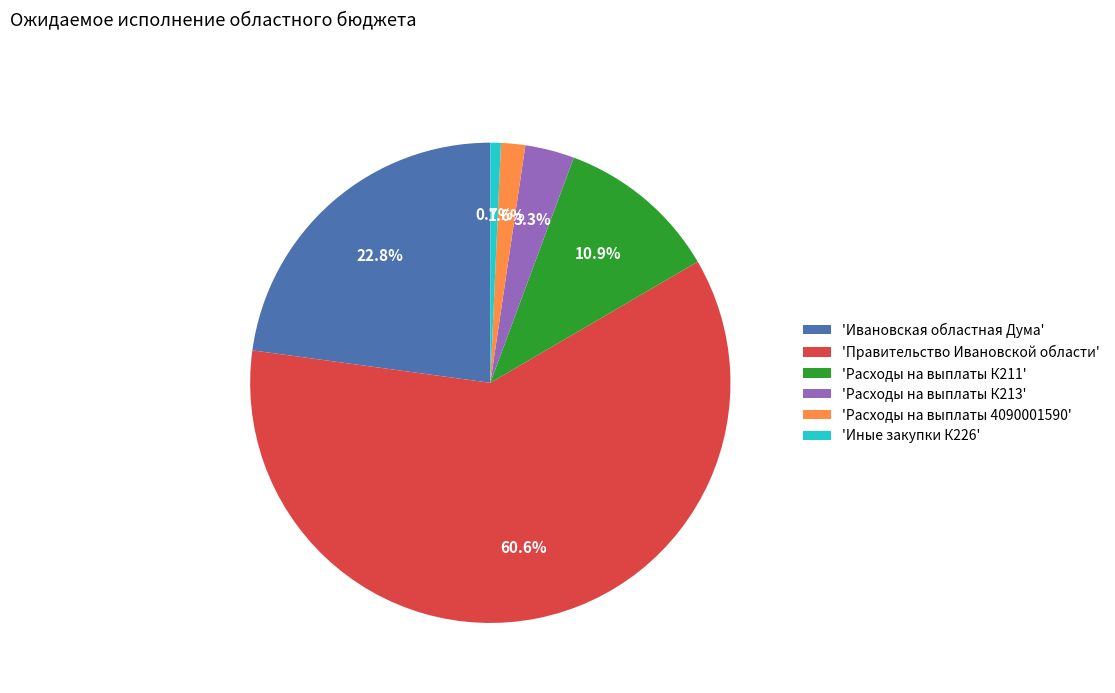

Combined, what portion of the pie is 'Иные закупки К226' and 'Расходы на выплаты 4090001590'?

2.3%